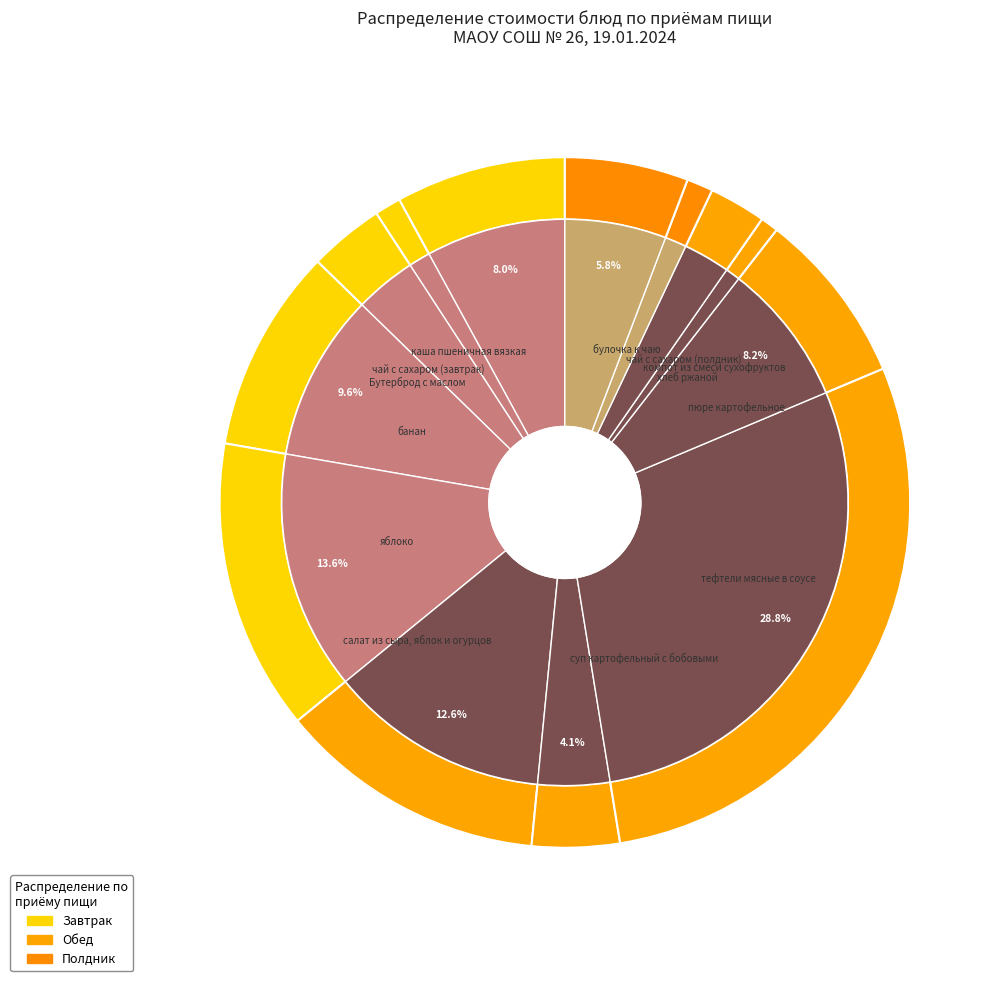

What percentage is NOT represented by хлеб ржаной?

99.2%